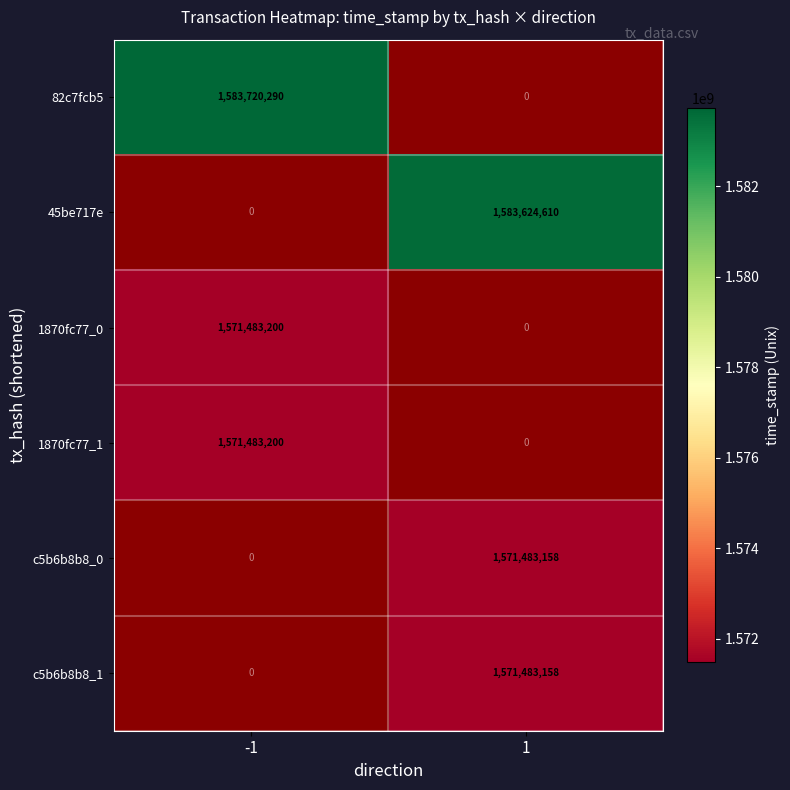

At how many categories does at least one series exceed 1576357111?

2